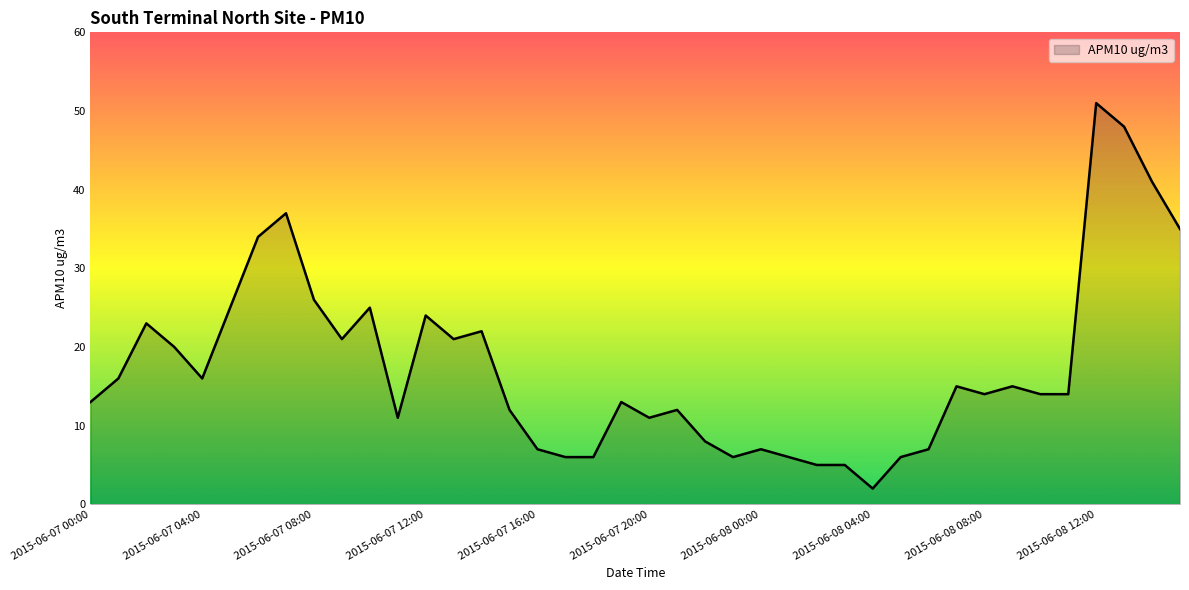

What is the difference between the maximum and minimum values?

49